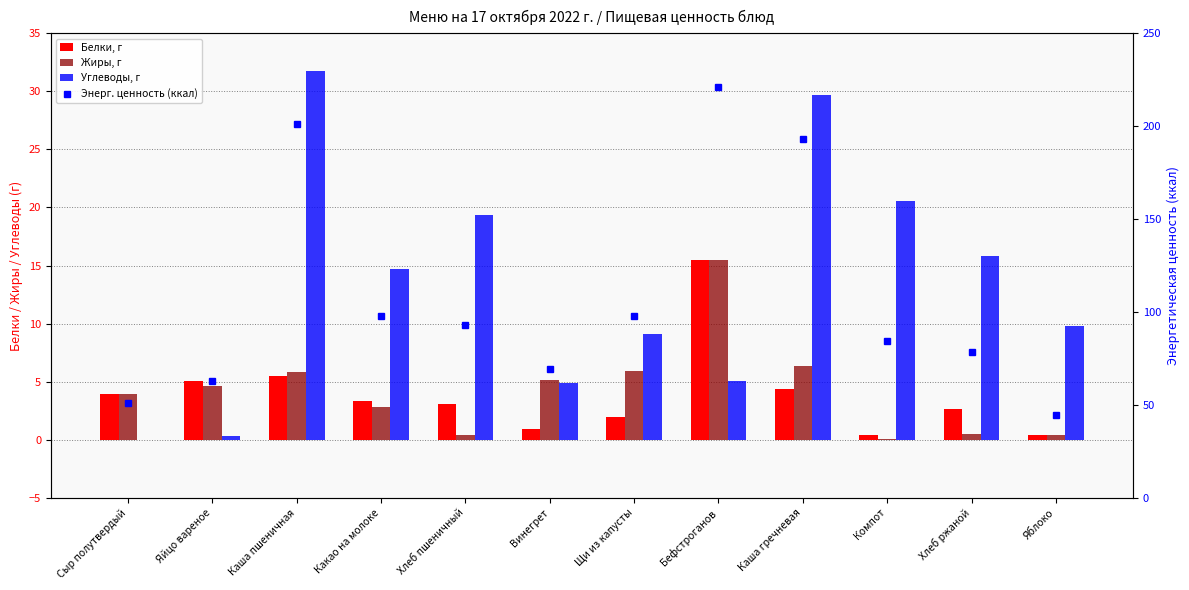

Reading right to left, transcribe all the data shown in this chart.

Белки, г: 0.4	2.6	0.4	4.3	15.4	1.9	0.9	3.0	3.4	5.5	5.1	3.9
Жиры, г: 0.4	0.5	0.0	6.3	15.4	6.0	5.1	0.4	2.9	5.8	4.6	3.9
Углеводы, г: 9.8	15.9	20.6	29.7	5.0	9.1	4.9	19.3	14.7	31.8	0.3	0.0
Энерг. ценность (ккал): 44.4	78.3	84.2	193.0	220.9	97.8	69.2	93.0	98.0	201.2	62.8	50.9